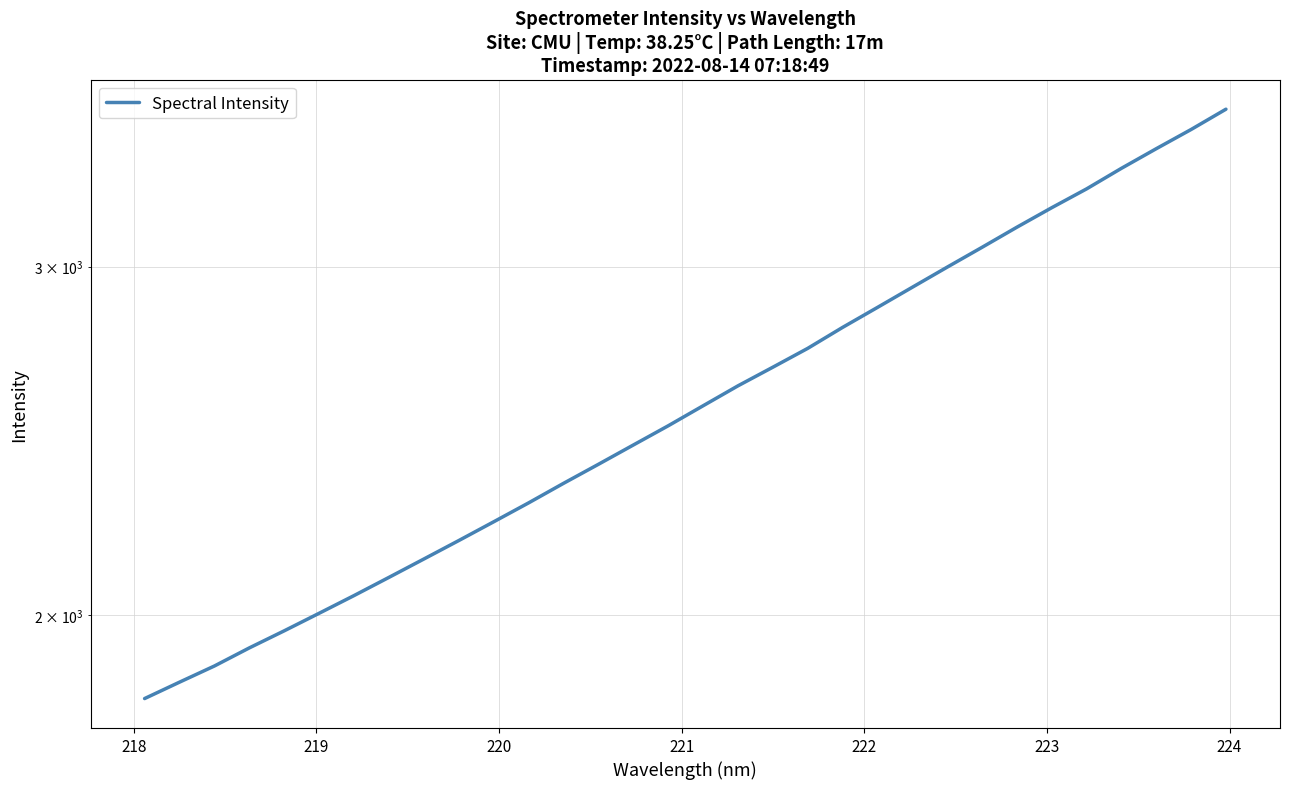

How many categories are shown in the chart?

32